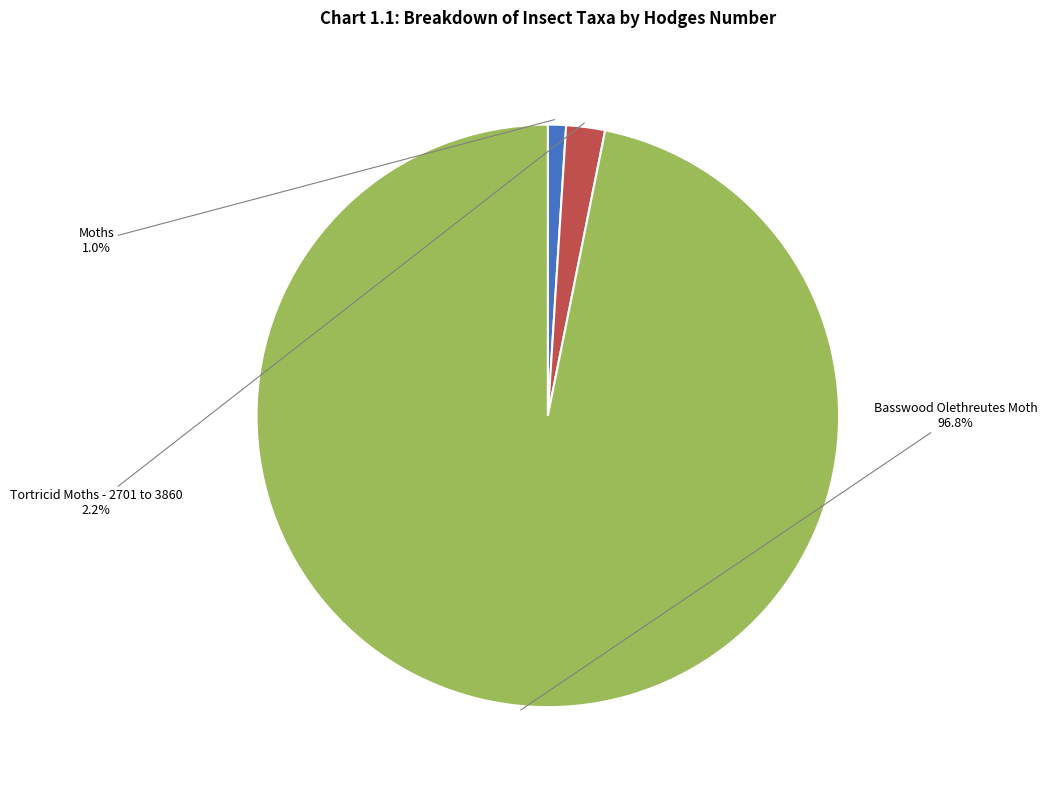

Is there any slice that represents more than half of the pie?

Yes